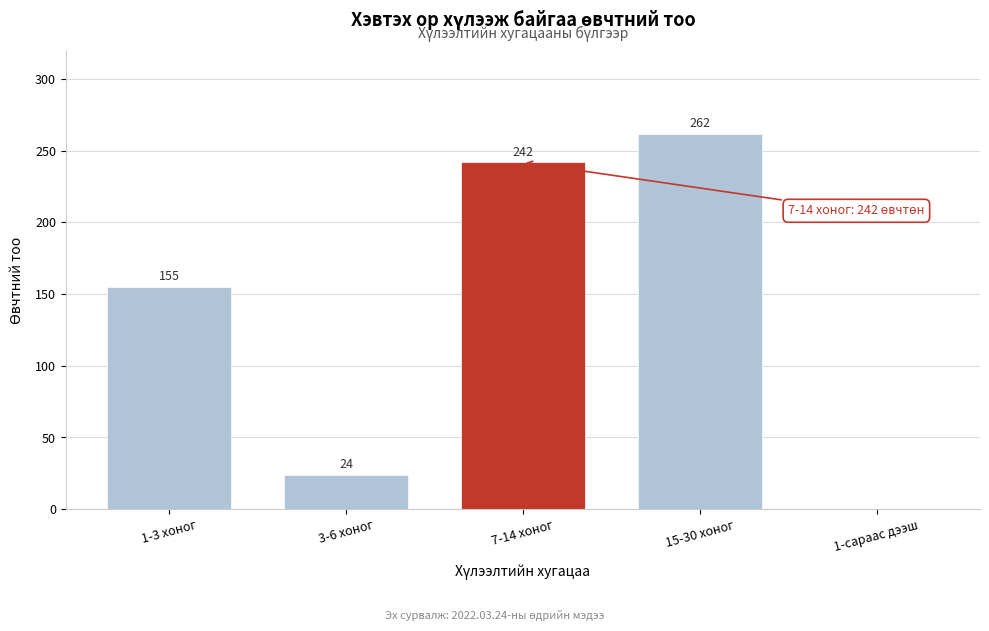

Reading left to right, extract all data points from this chart.

1-3 хоног=155	3-6 хоног=24	7-14 хоног=242	15-30 хоног=262	1-сараас дээш=0